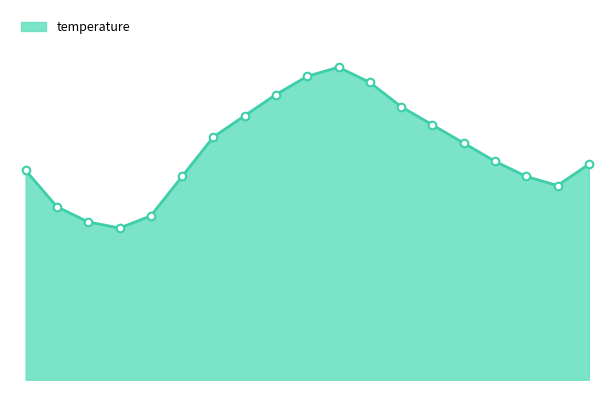

Does the chart have visible grid lines?

No